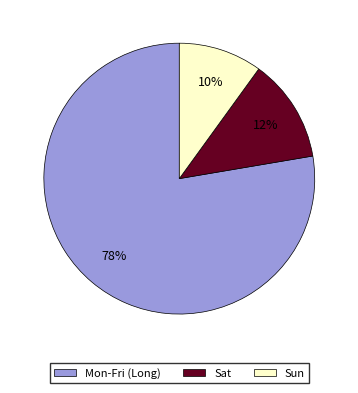

Does any single category account for the majority?

Yes